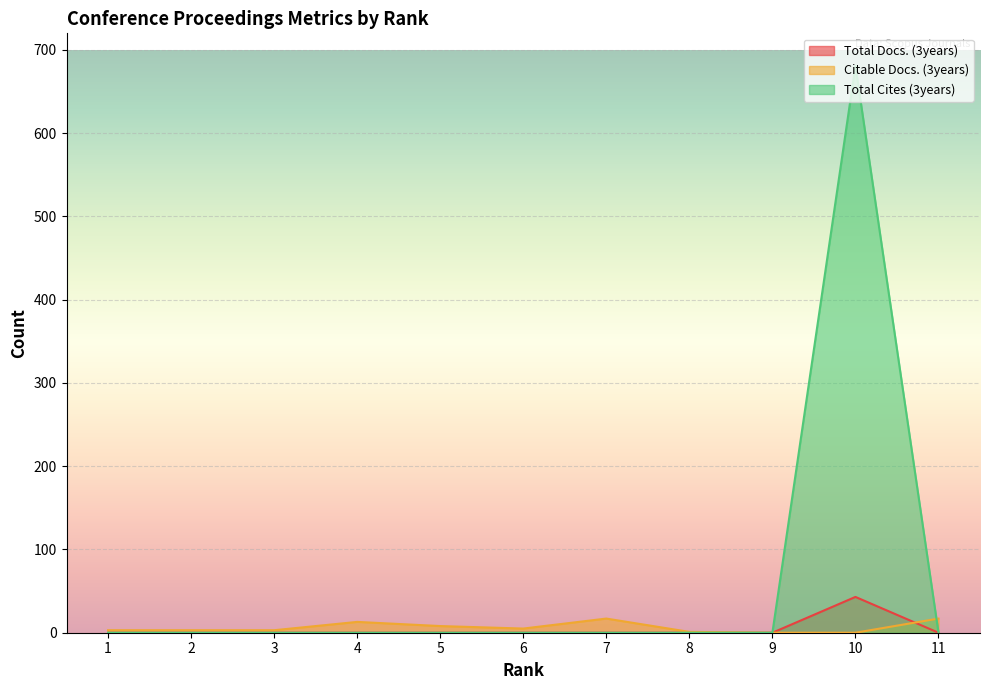

How many data points does each series have?

11